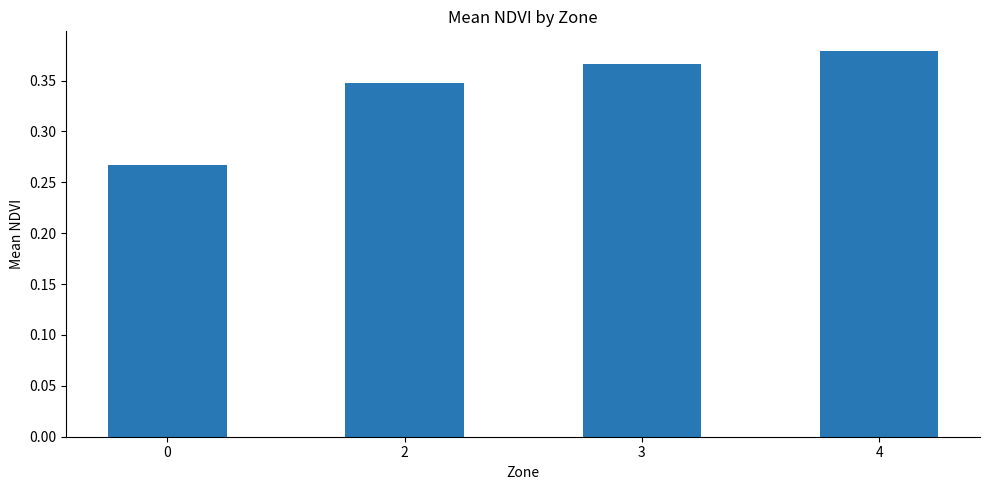

Count the values in the range 0 to 1.

4